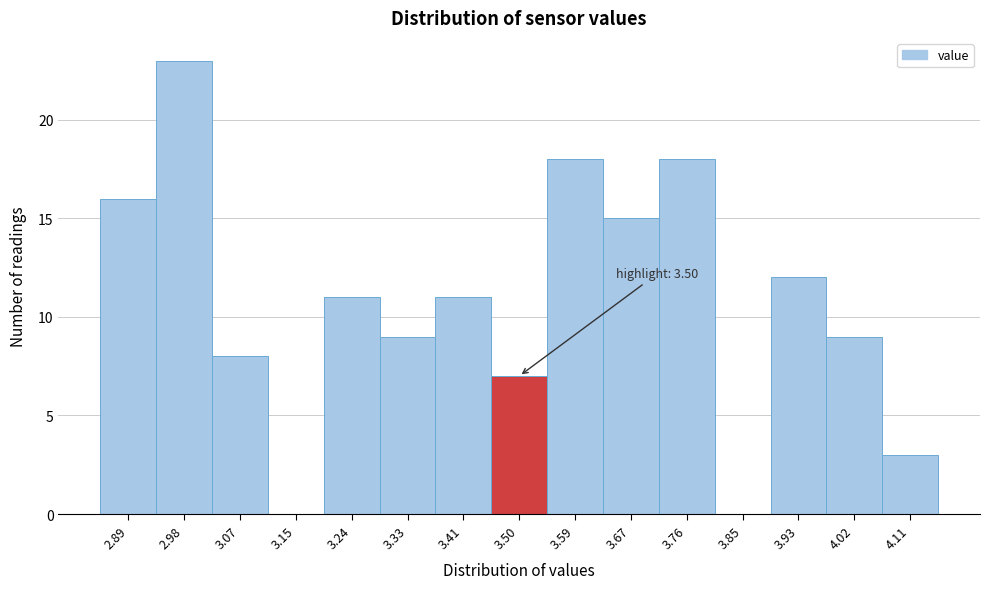

Over which range of the x-axis is the bar tallest?

2.94 to 3.02